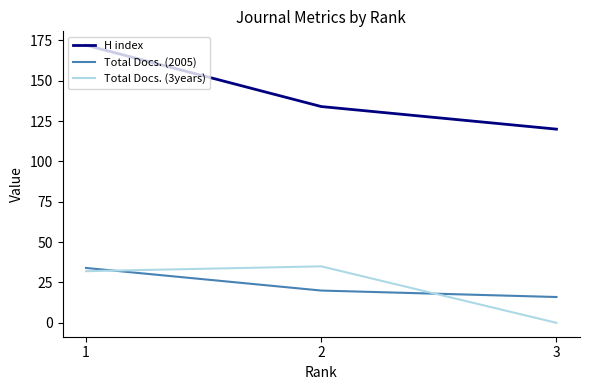

What is the sum of the H index values at 1 and 3?

292